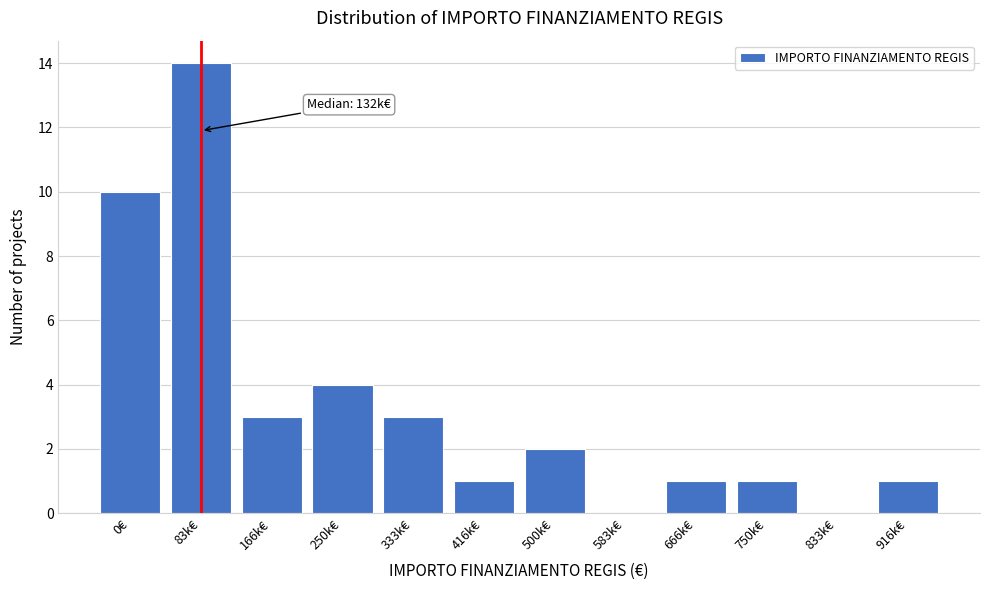

Reading left to right, transcribe all the data shown in this chart.

0€=10	83k€=14	166k€=3	250k€=4	333k€=3	416k€=1	500k€=2	583k€=0	666k€=1	750k€=1	833k€=0	916k€=1